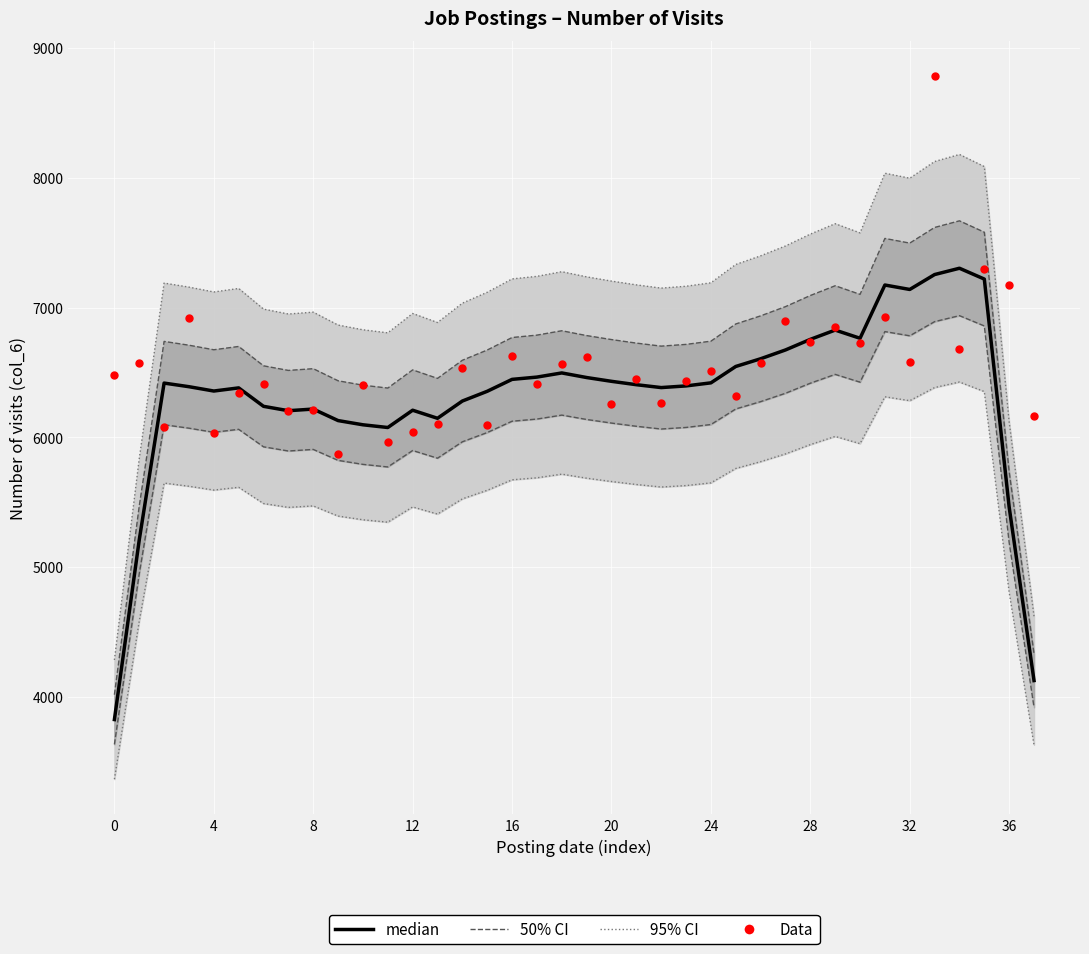

At which category is the sum across all series the highest?

33